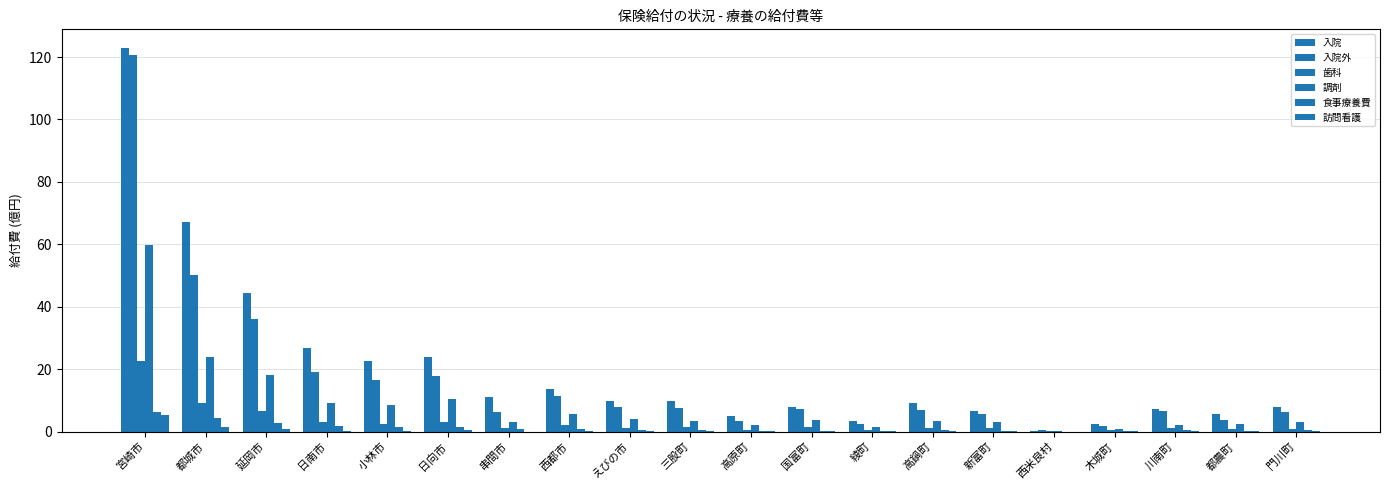

What is the difference between the second highest and minimum values in the 調剤 series?

23.6